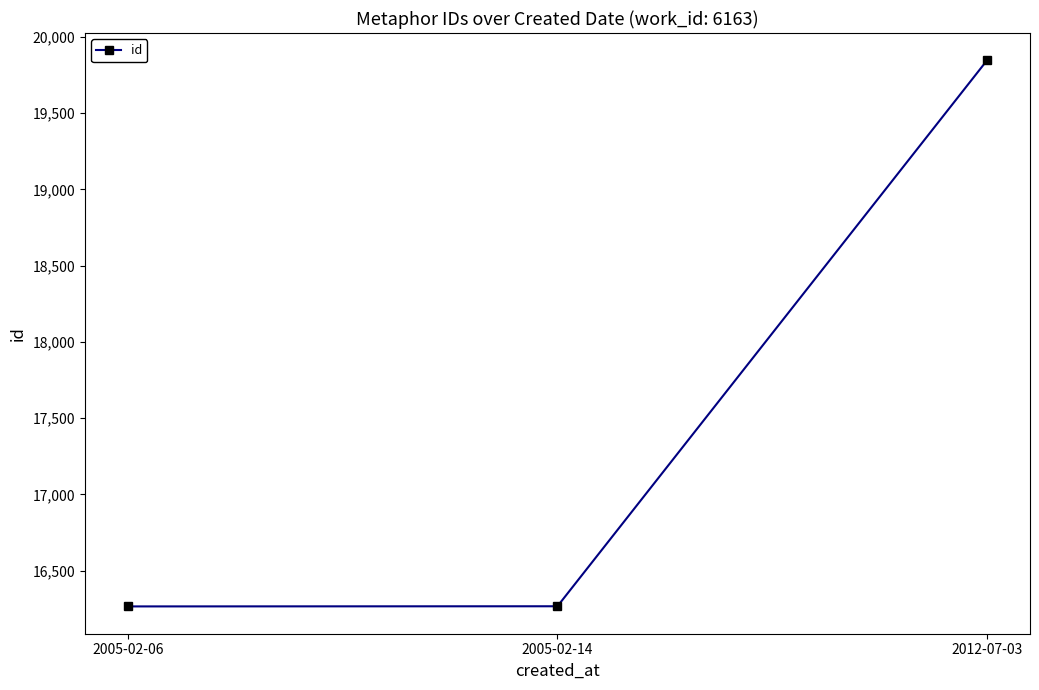

What is the ratio of the value at 2005-02-14 to the value at 2012-07-03?

0.8